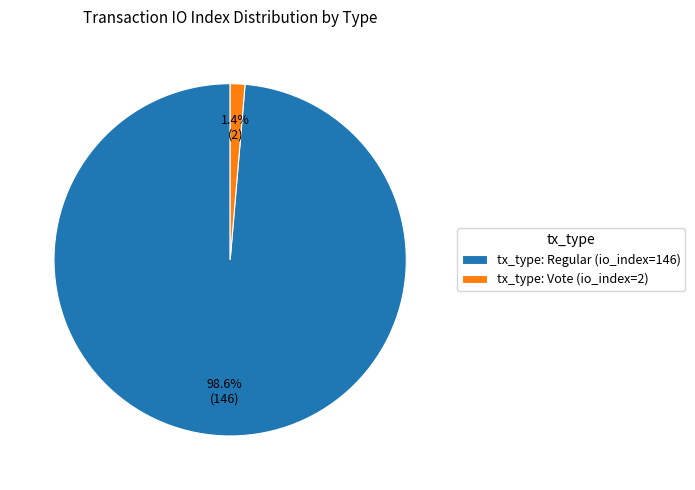

To the nearest percent, what is the difference between the tx_type: Vote (io_index=2) and tx_type: Regular (io_index=146) slice percentages?

97%